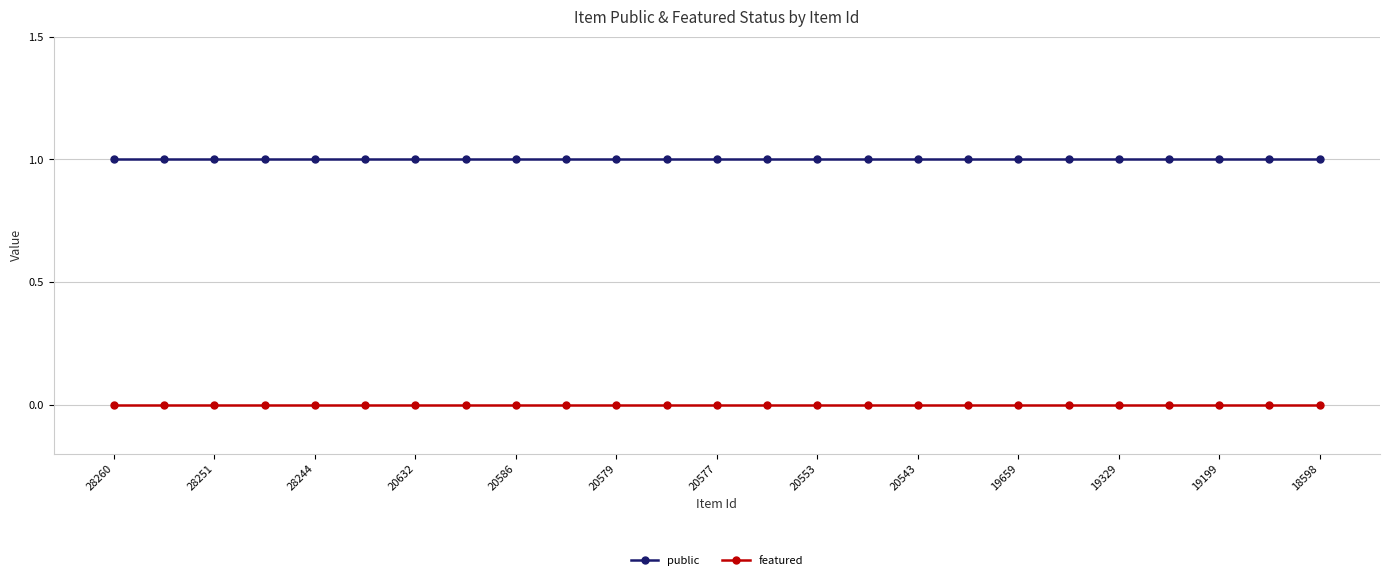

Which series has the largest total across all categories?

public